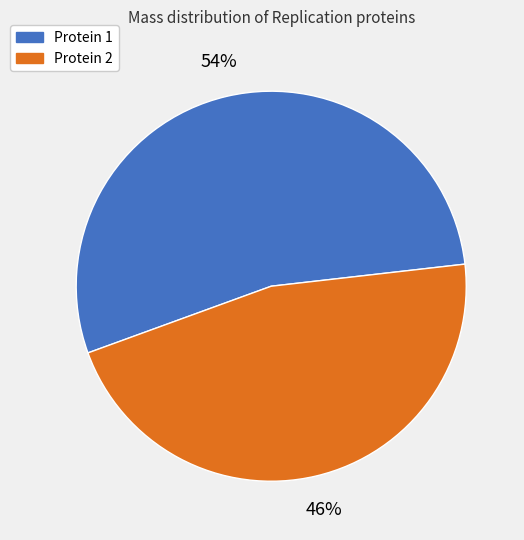

True or false: Protein 1 accounts for 54% of the total.

True